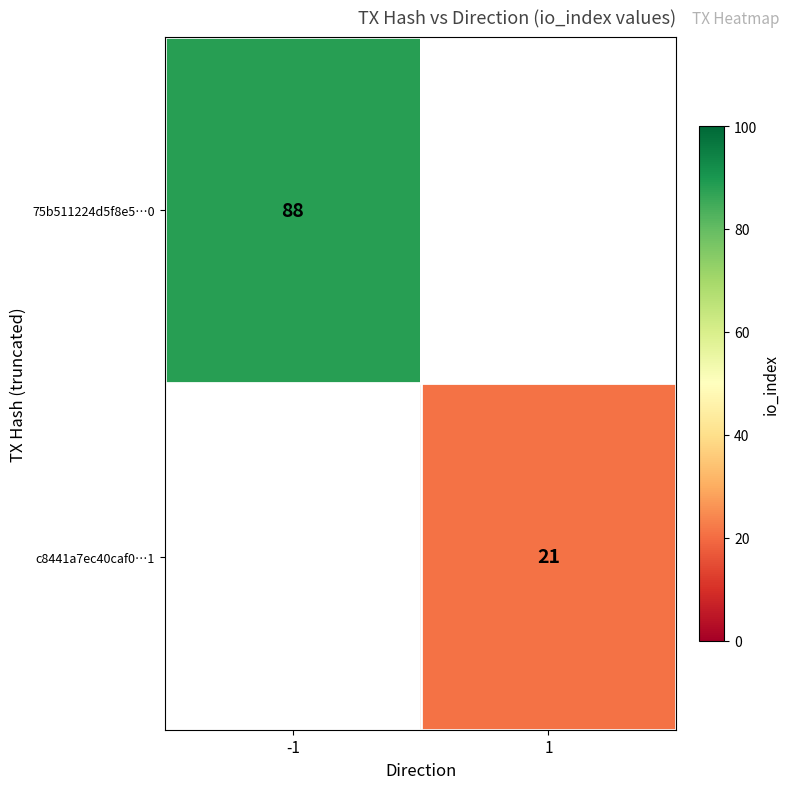

The 75b511224d5f8e5…0 series shows 88 at -1. True or false?

True